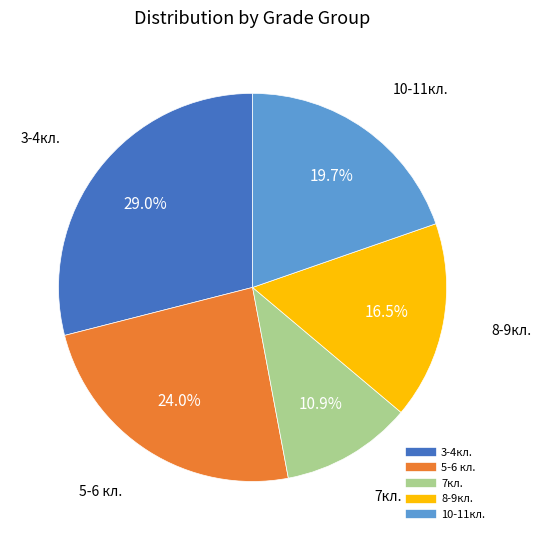

How many segments does this pie chart have?

5